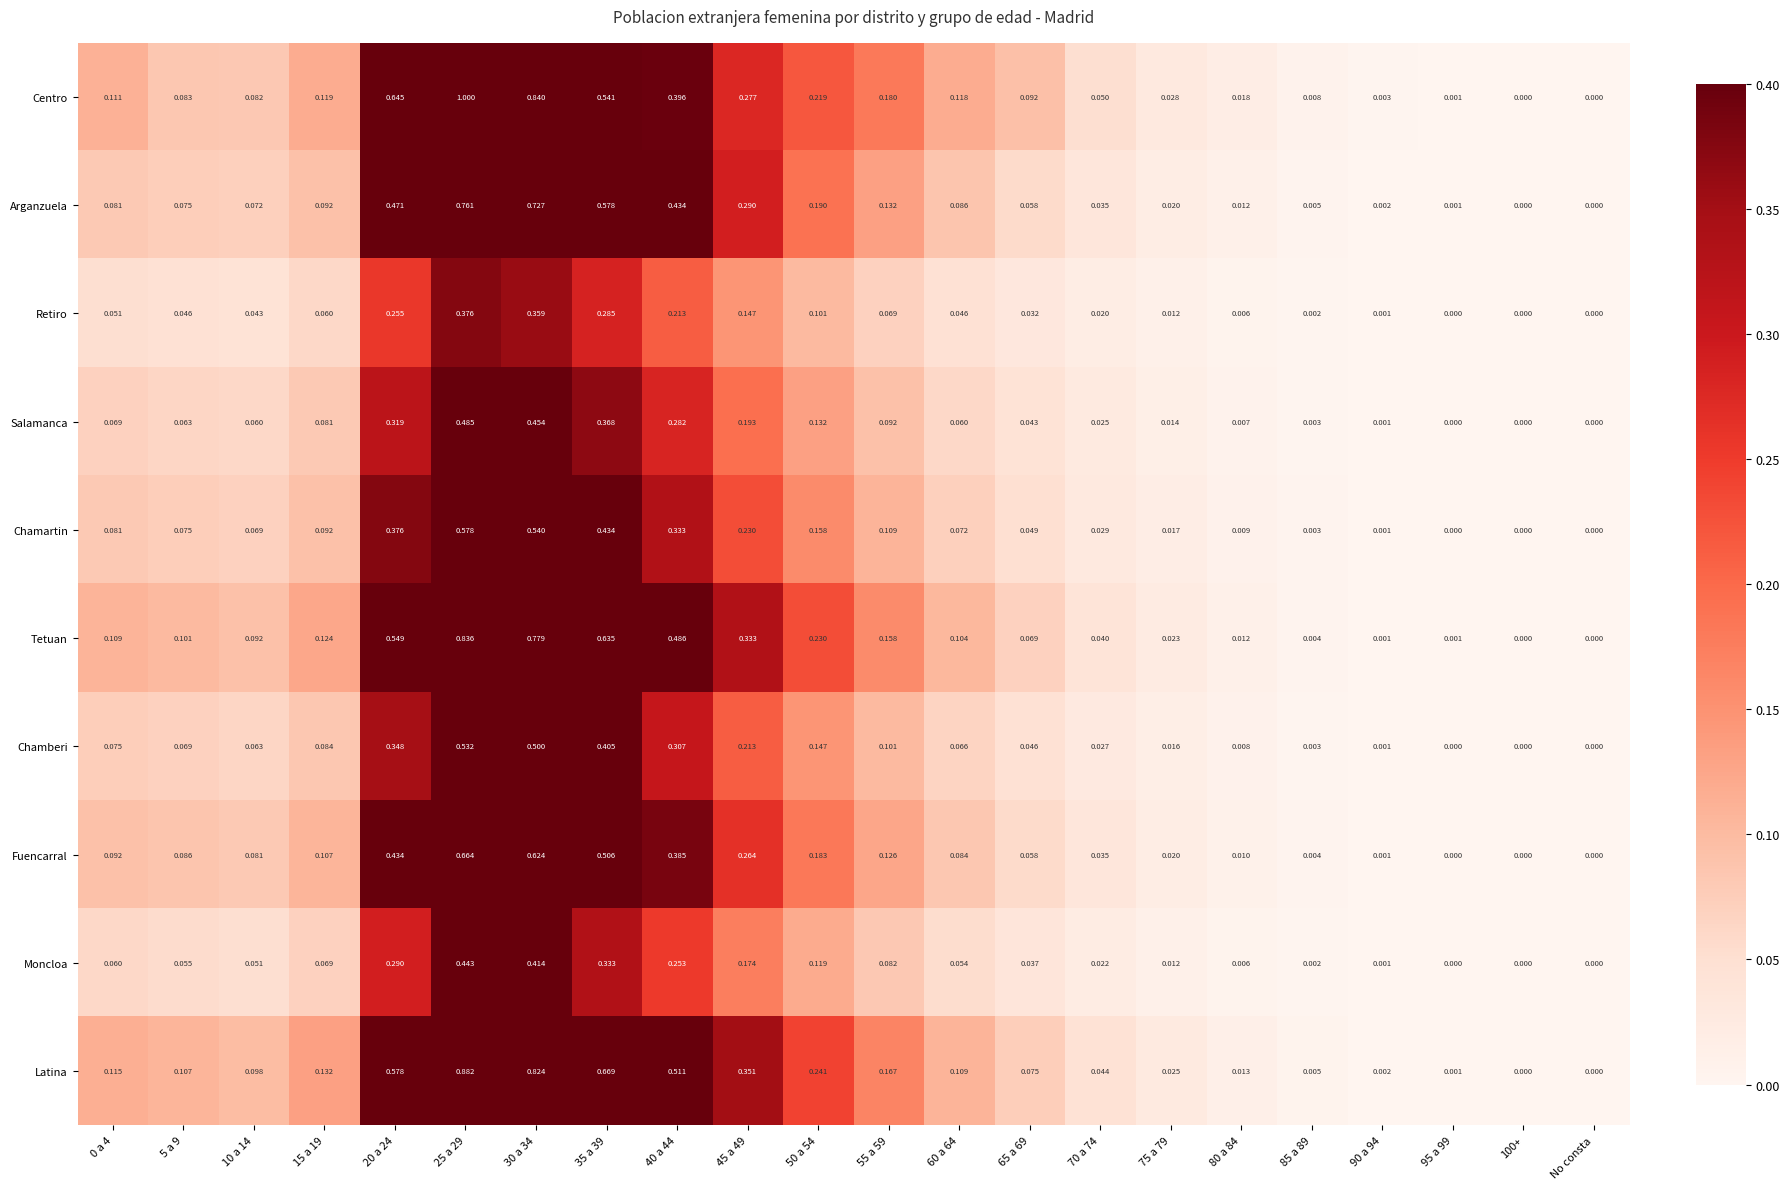

Which series has the largest total across all categories?

Latina